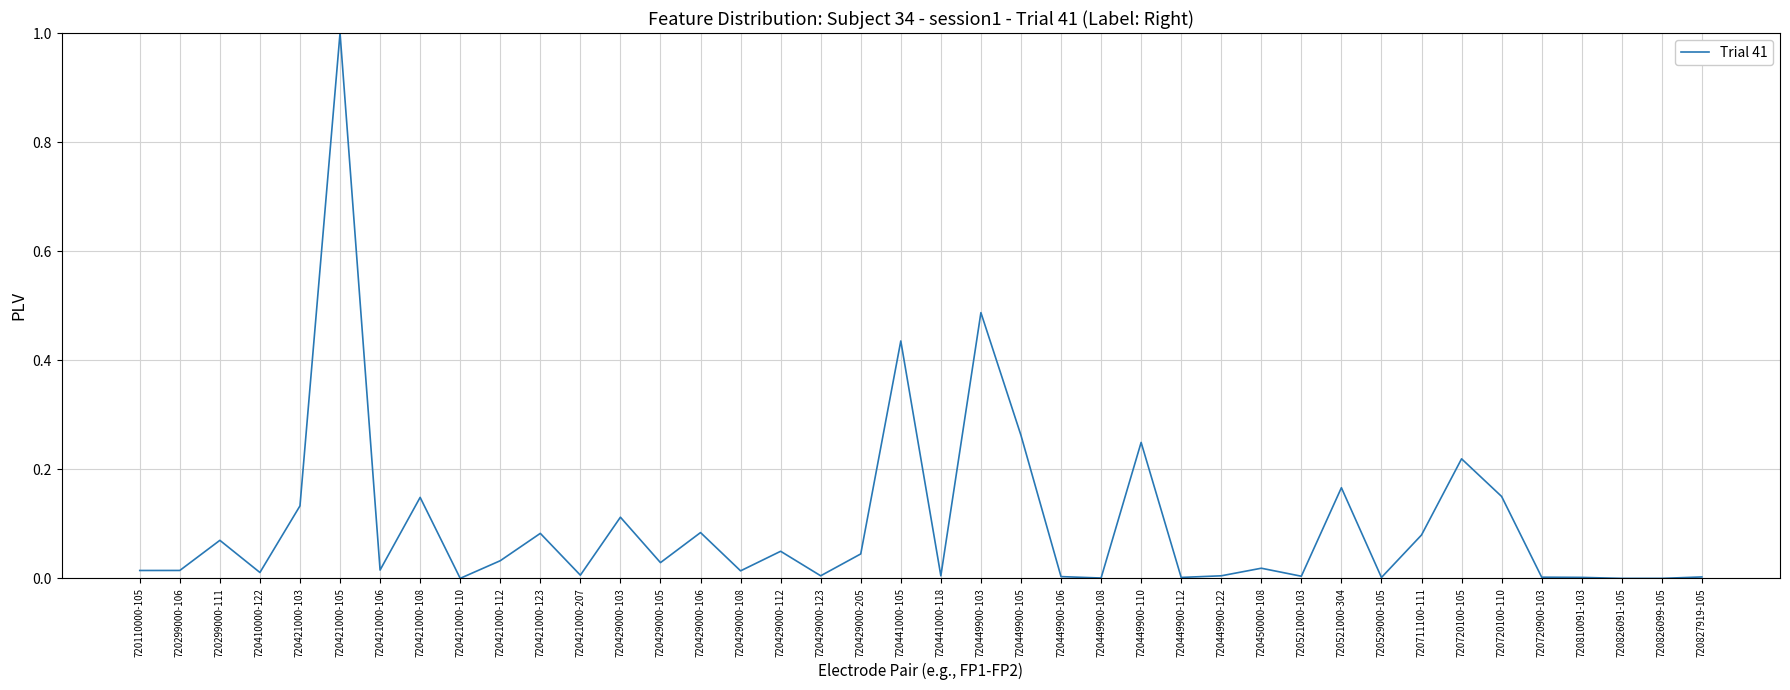

True or false: the data shows 0.0 at 720421000-106.

True